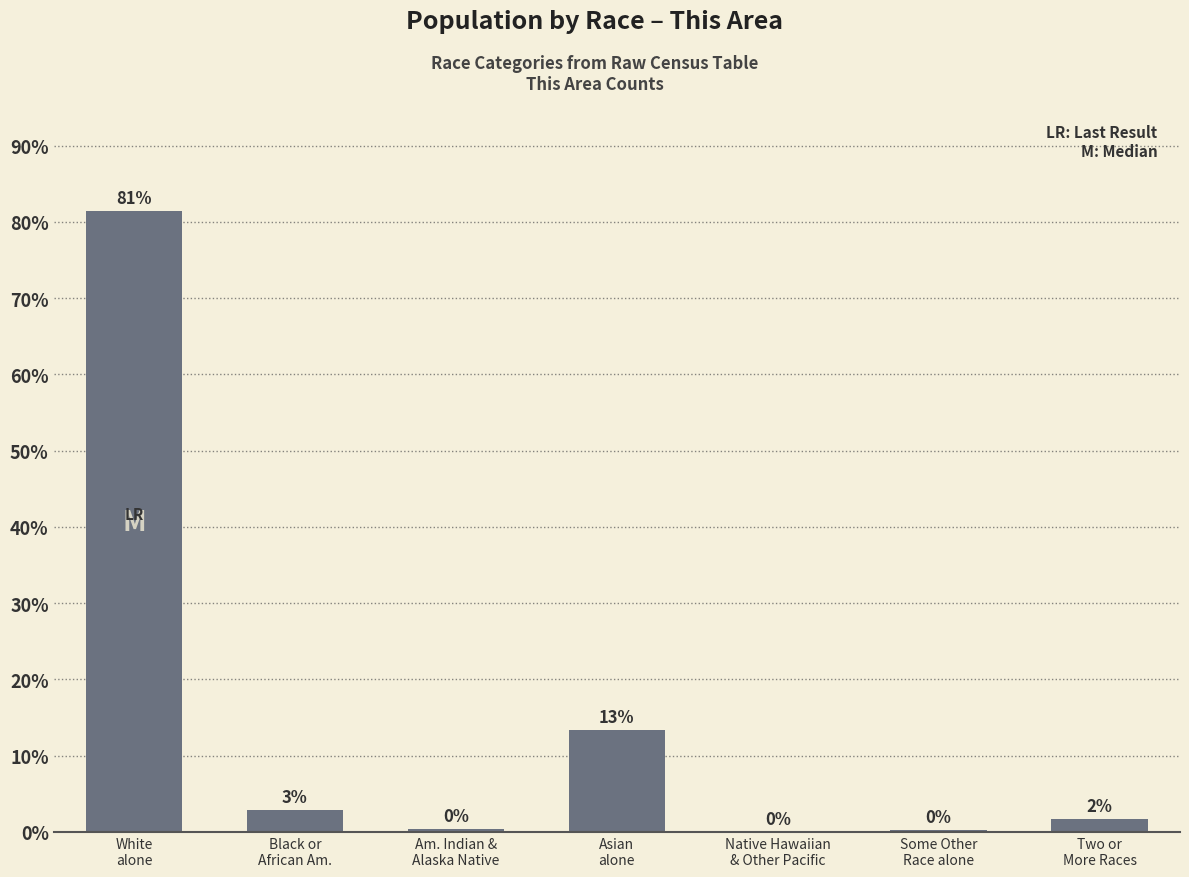

What is the greatest value displayed?

81.4